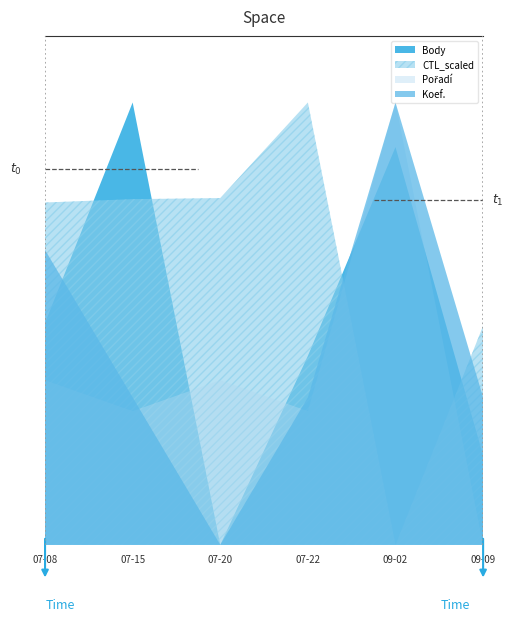

Rank the series at 07-22 from highest to lowest value.

CTL_scaled, Body, Koef., Pořadí